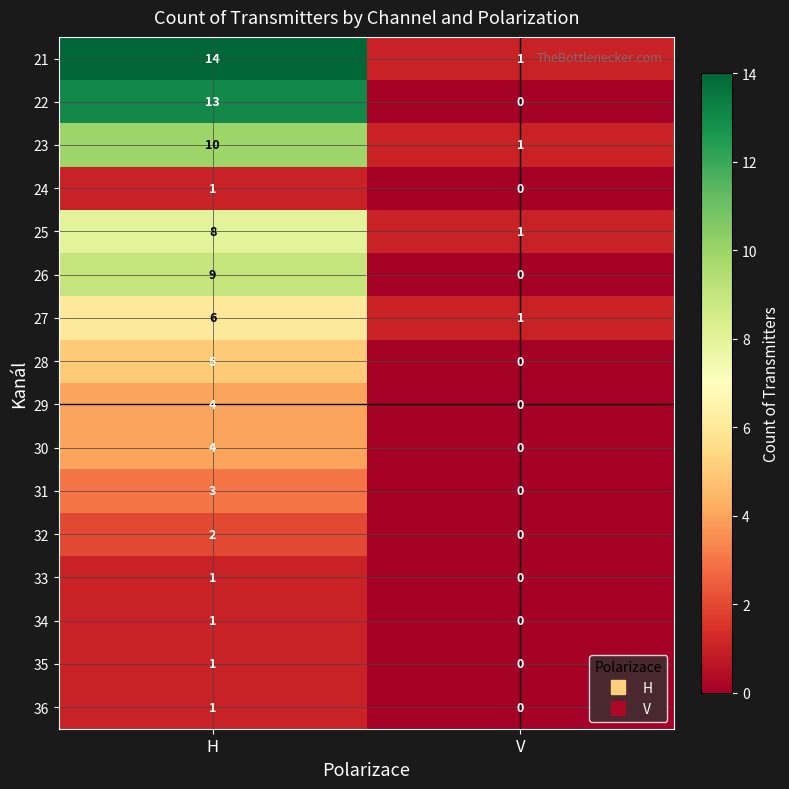

What is the spread (max minus min) of values at H?

13